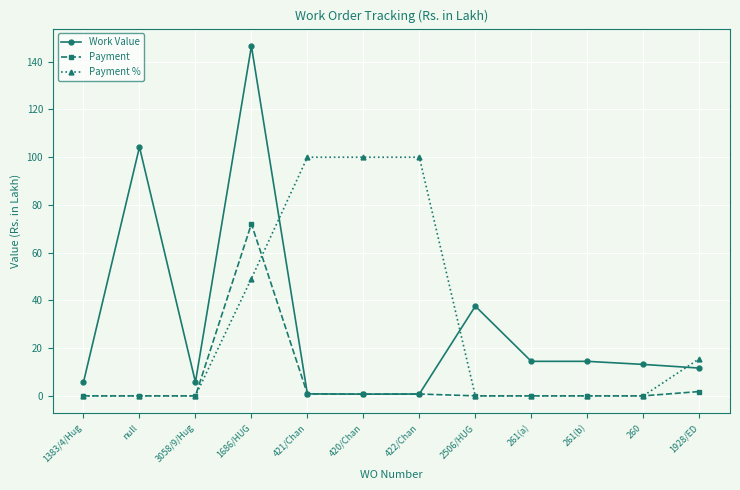

The value of Payment % at 260 is -40.3. True or false?

False